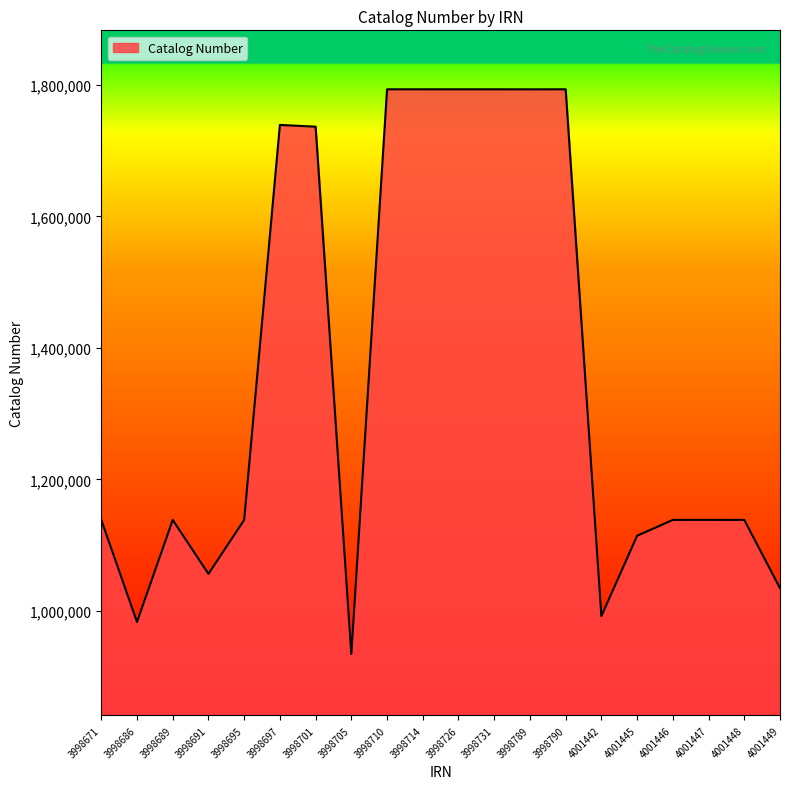

Which has a higher value, 4001445 or 3998726?

3998726